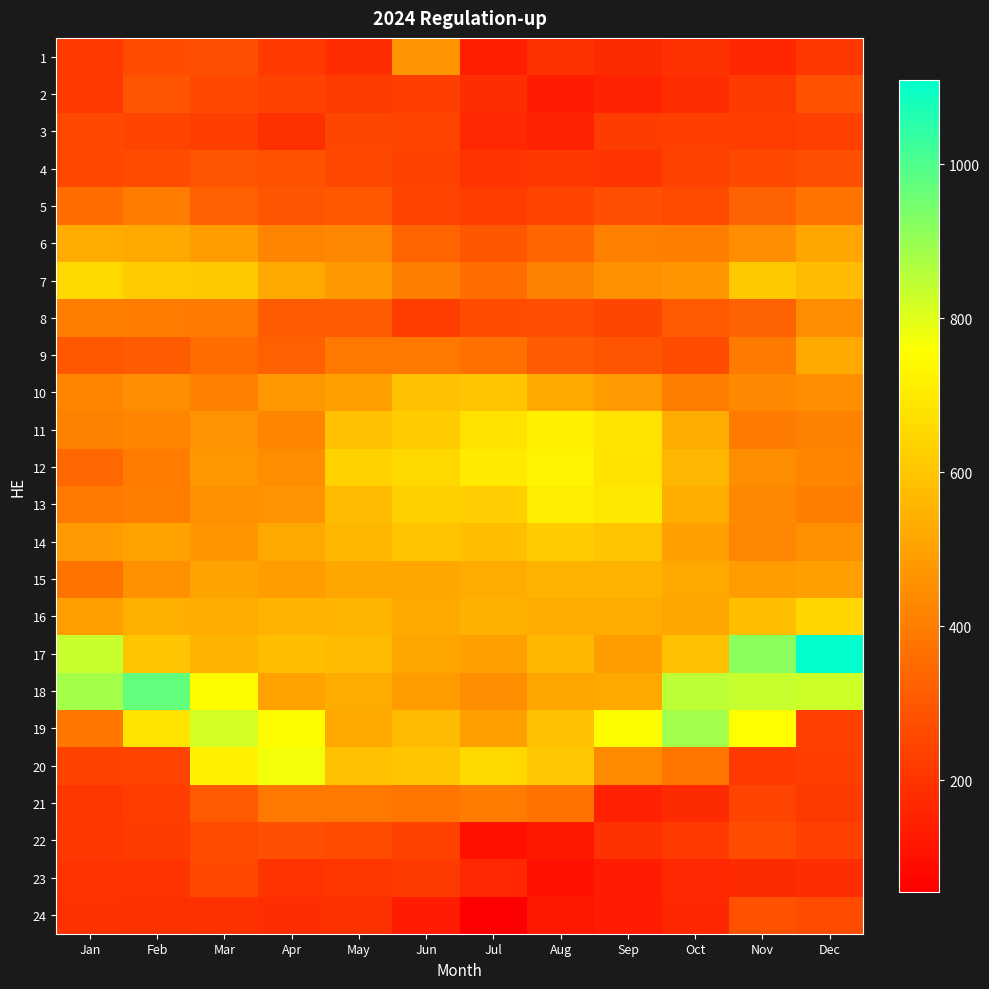

List the series in order of their peak value, highest first.

17, 18, 19, 20, 12, 11, 13, 7, 16, 14, 10, 15, 6, 9, 1, 8, 21, 5, 2, 4, 24, 22, 3, 23